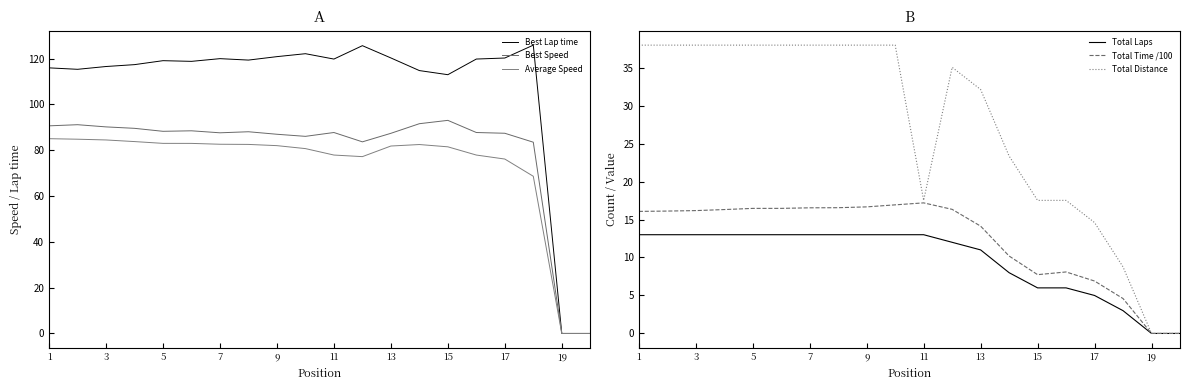

What is the value of the Total Time /100 point at the 12th from the left?

16.5